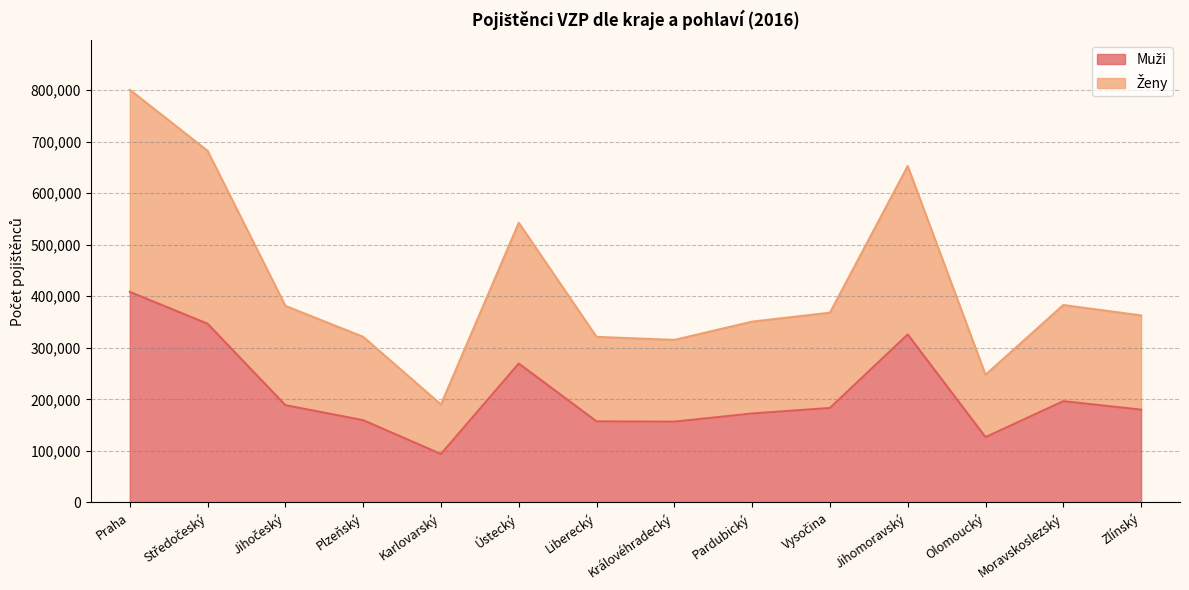

At which category is the sum across all series the highest?

Praha